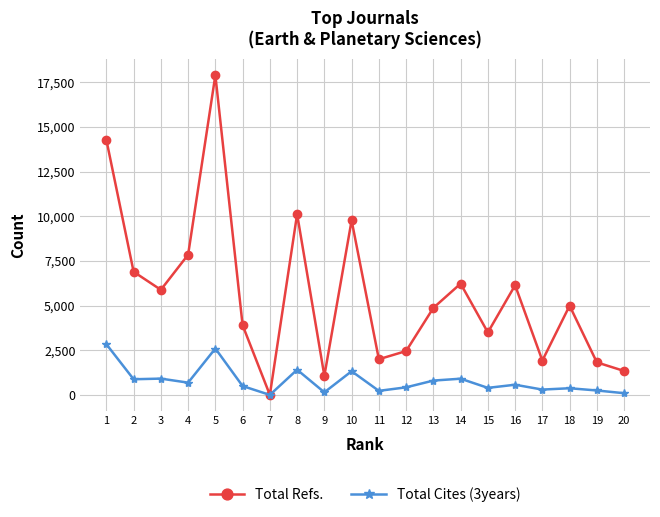

Which series has the widest spread of values?

Total Refs.